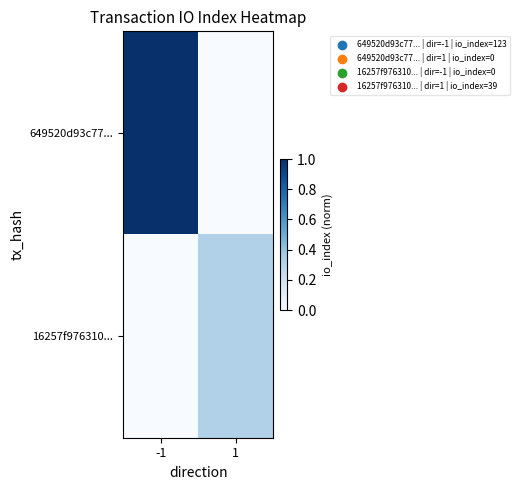

Reading left to right, extract all data points from this chart.

649520d93c77...: -1=1.0	1=0.0
16257f976310...: -1=0.0	1=0.3